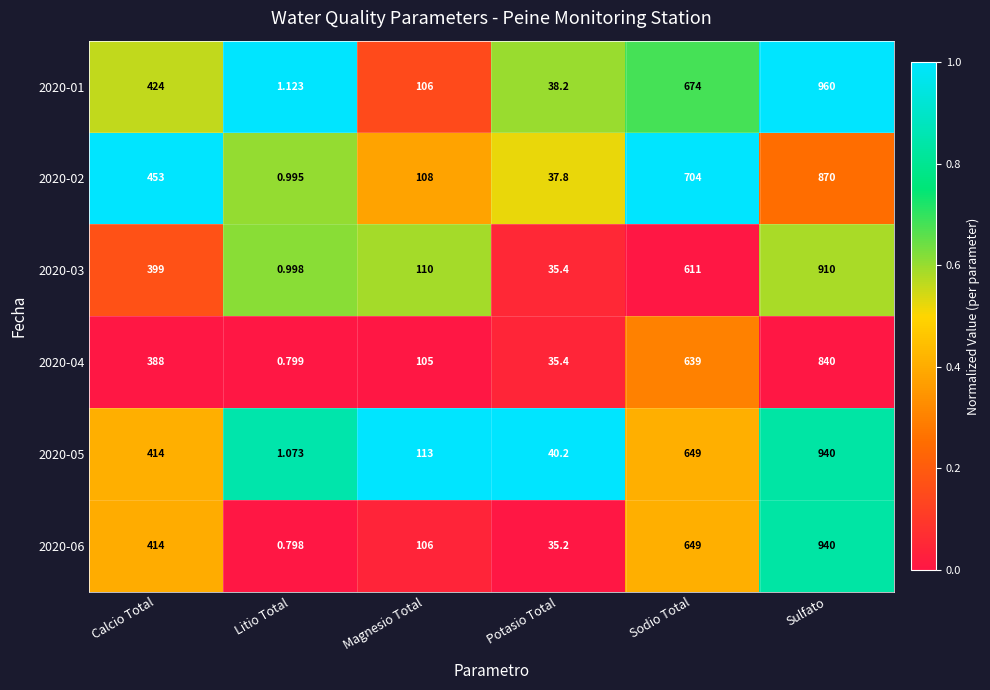

Which series has the largest range (max minus min)?

2020-01